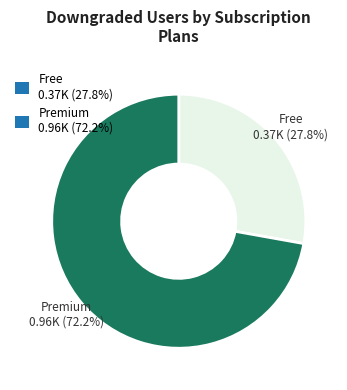

Which has a higher value, Premium 0.96K (72.2%) or Free 0.37K (27.8%)?

Premium 0.96K (72.2%)